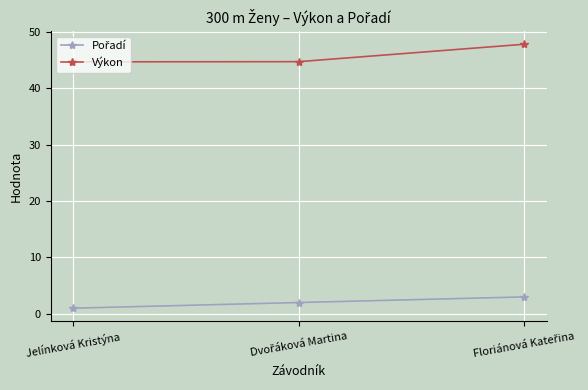

What is the difference between the maximum and second lowest values in the Výkon series?

3.1